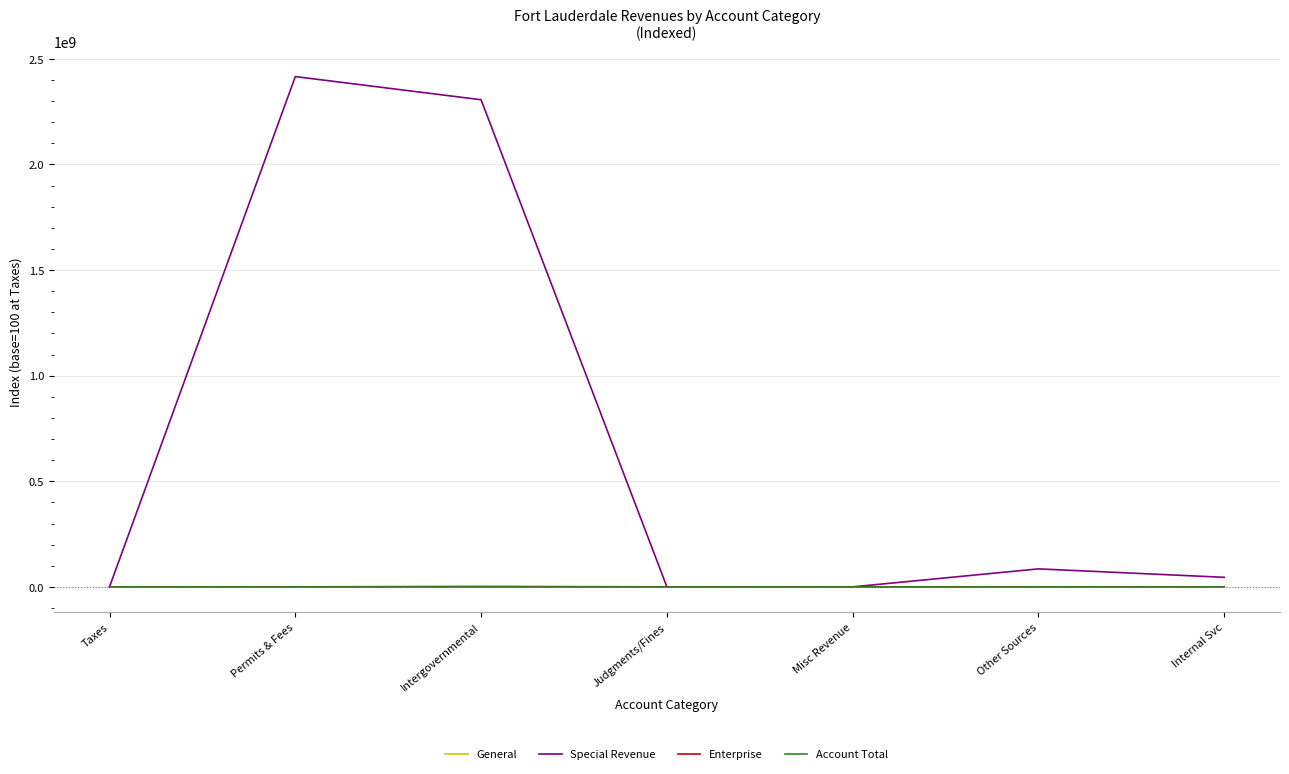

Which series has the widest spread of values?

Special Revenue